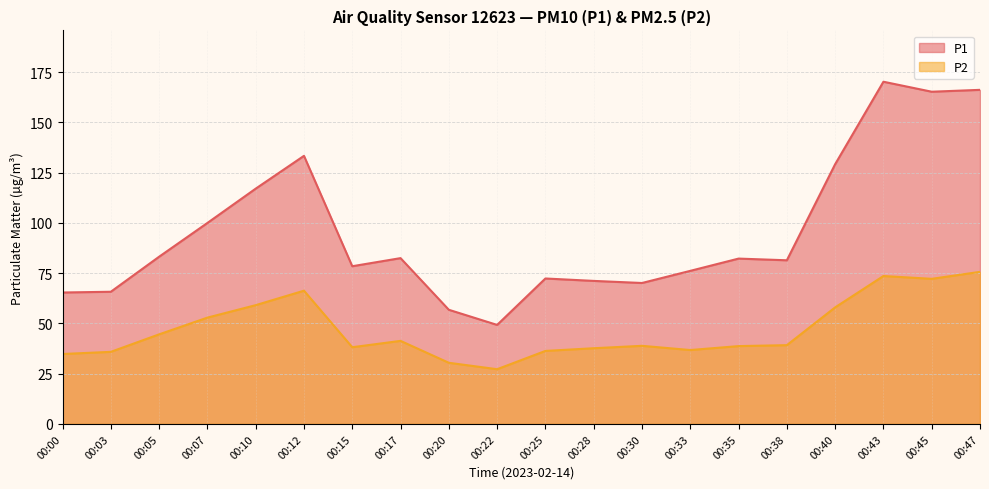

Which series has the widest spread of values?

P1